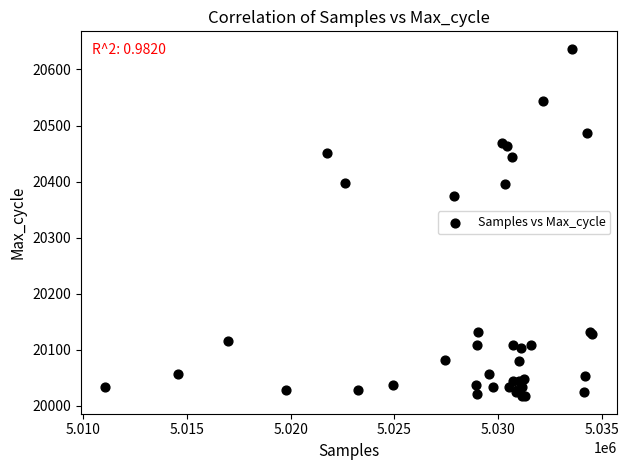

What Y value in the scatter plot is closest to 20327?

20374